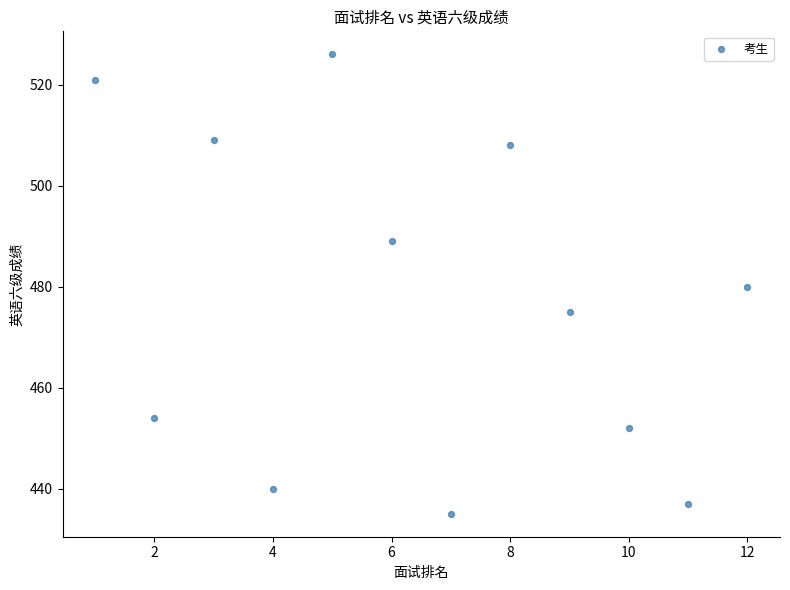

What is the range of Y values (max minus min)?

91